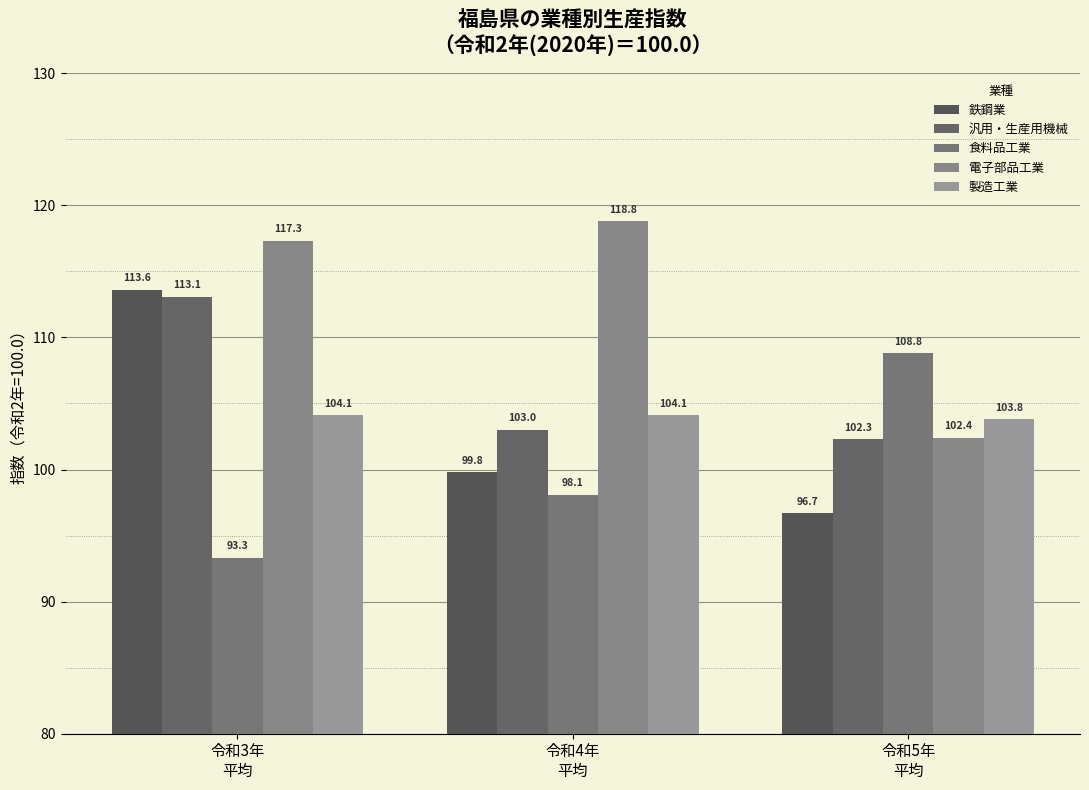

How many values in the 製造工業 series are below 104?

1